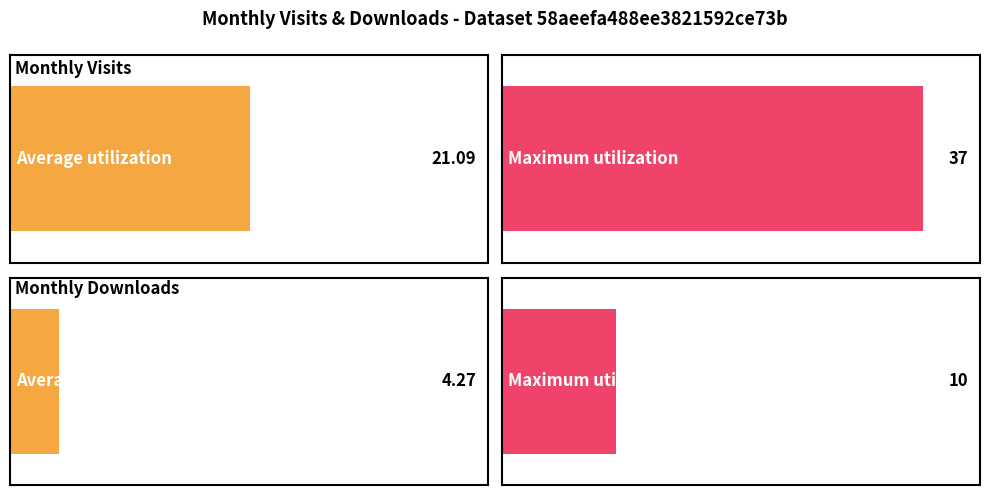

How many data points in monthly_visit are less than 21?

11